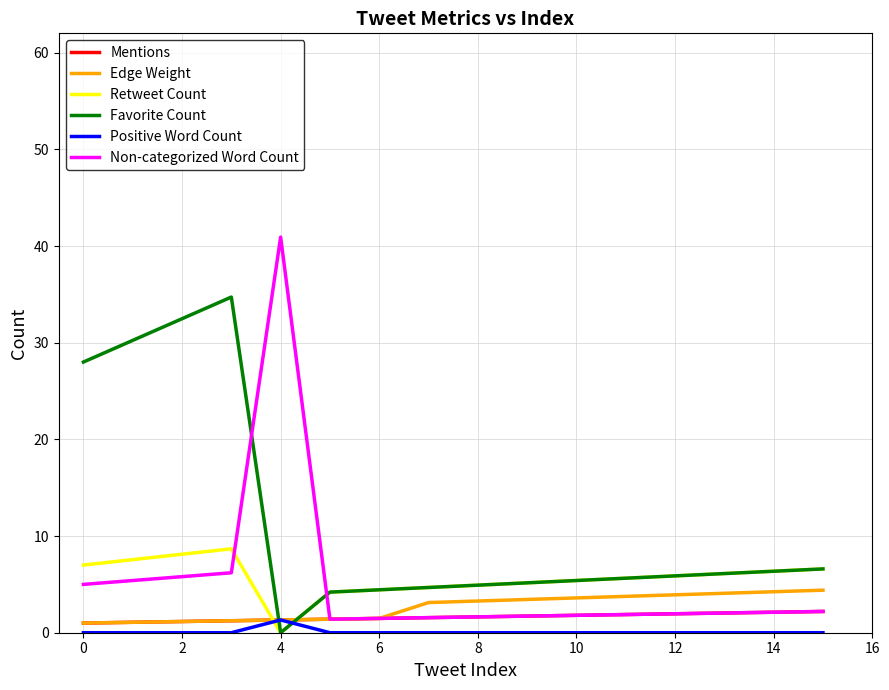

What is the maximum value for Favorite Count?

34.7